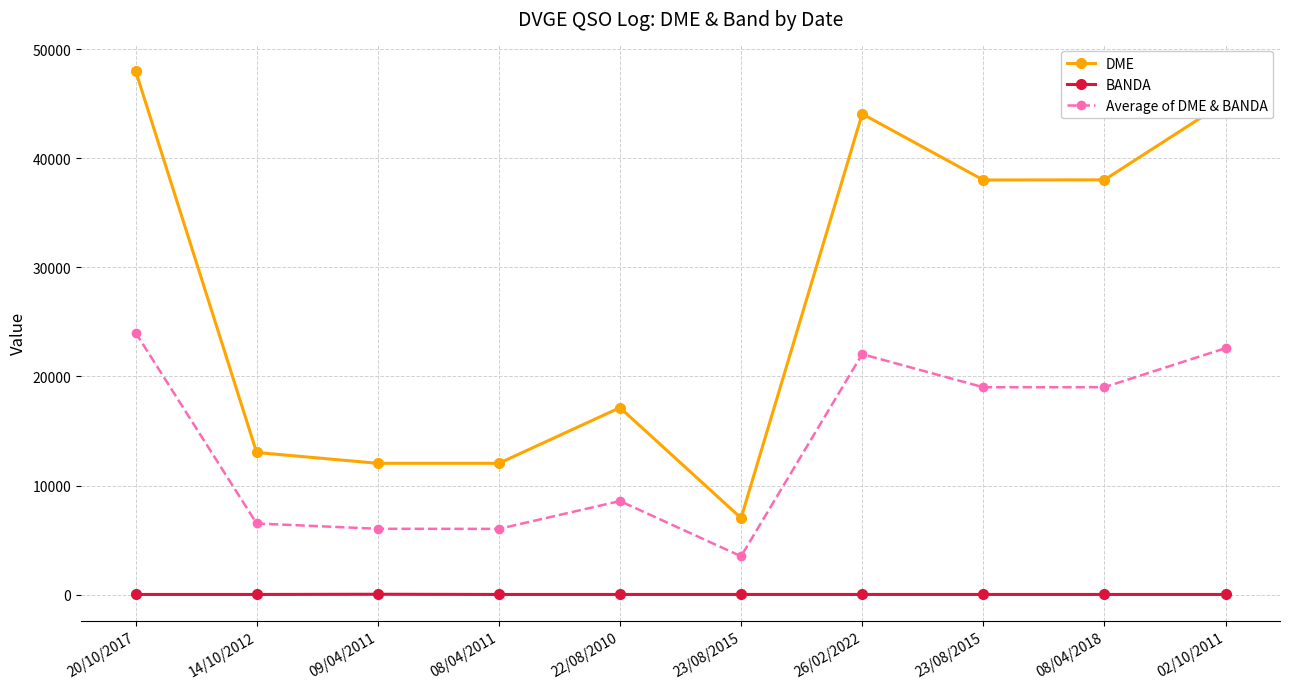

What is the label of the 3rd point from the right?

23/08/2015